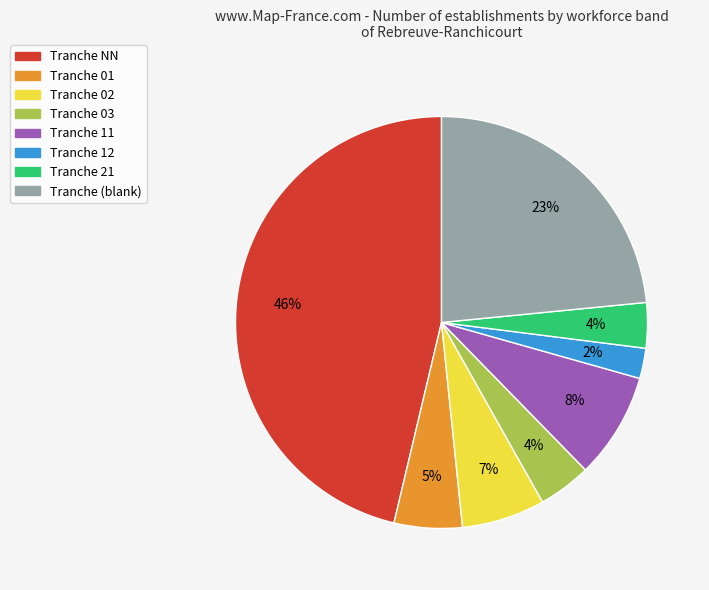

To the nearest percent, what is the average slice percentage?

12%